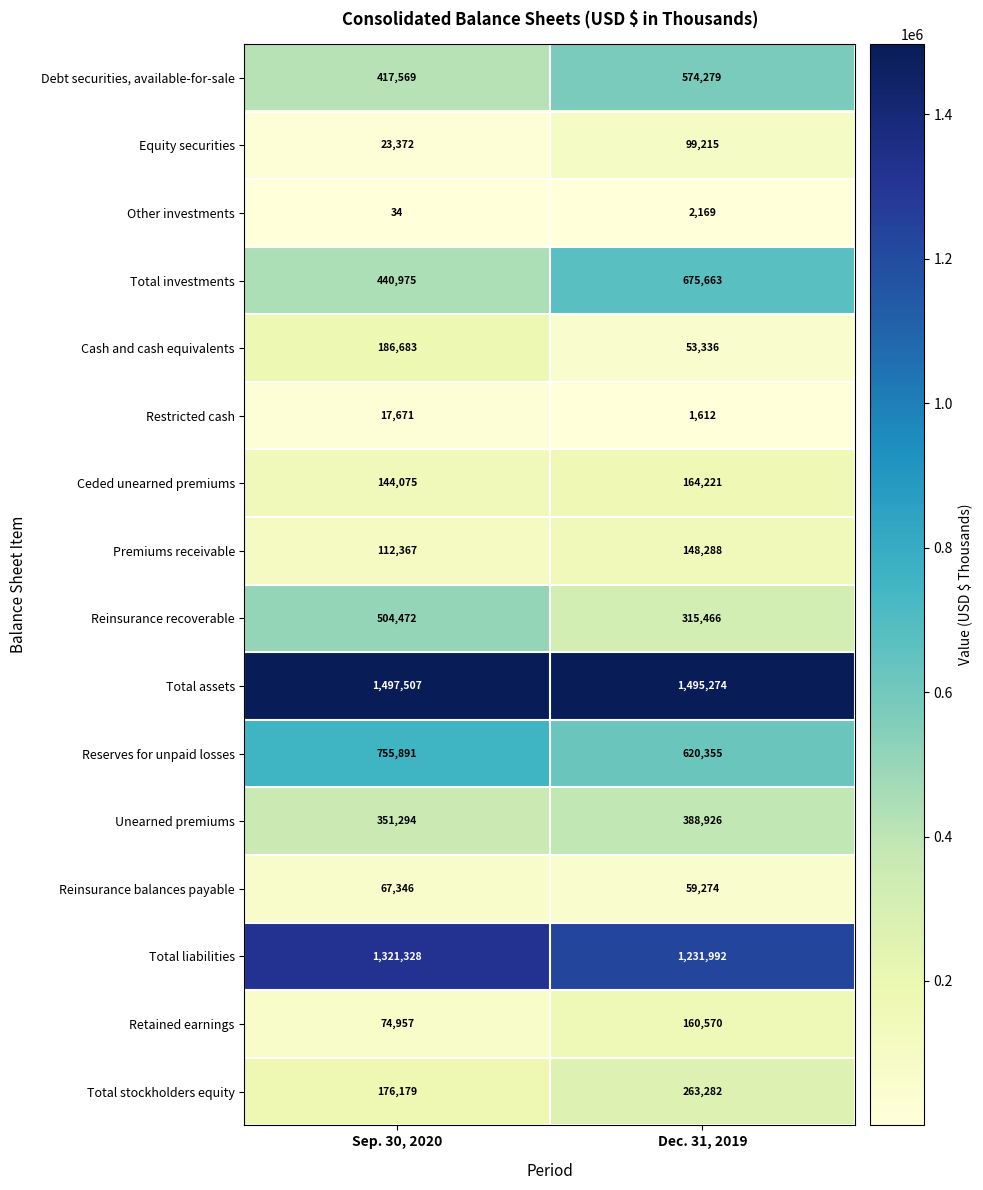

What is the sum of all Reserves for unpaid losses values?

1376246